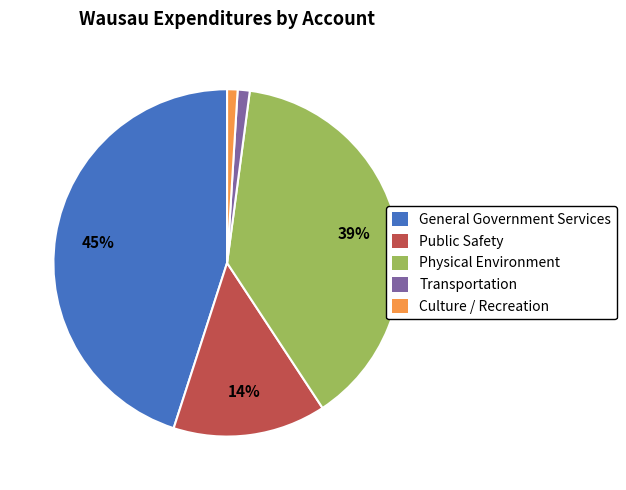

Is there a majority slice in this chart?

No